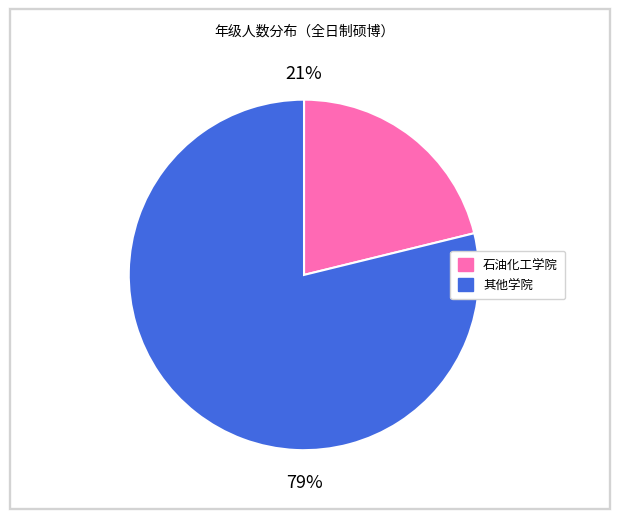

Is there any slice that represents more than half of the pie?

Yes